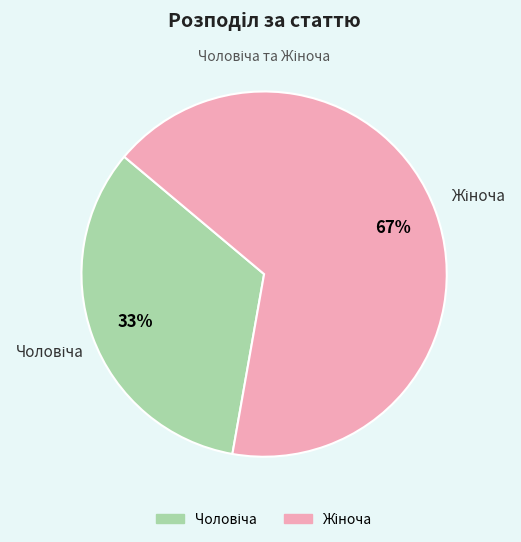

To the nearest percent, what is the average slice percentage?

50%